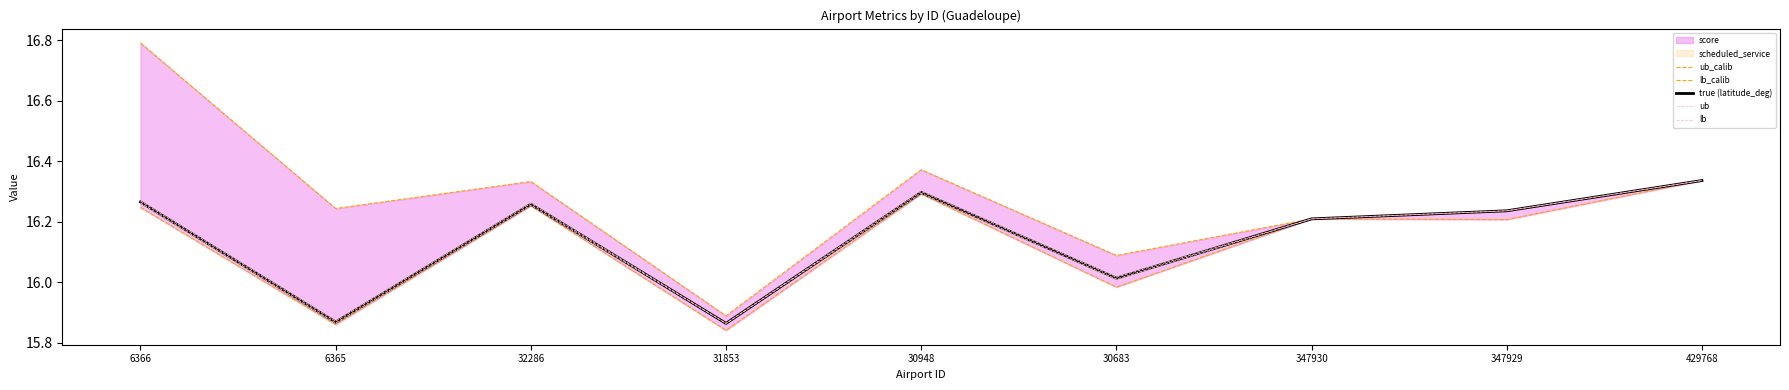

The value of ub at 6366 is 16.3. True or false?

True